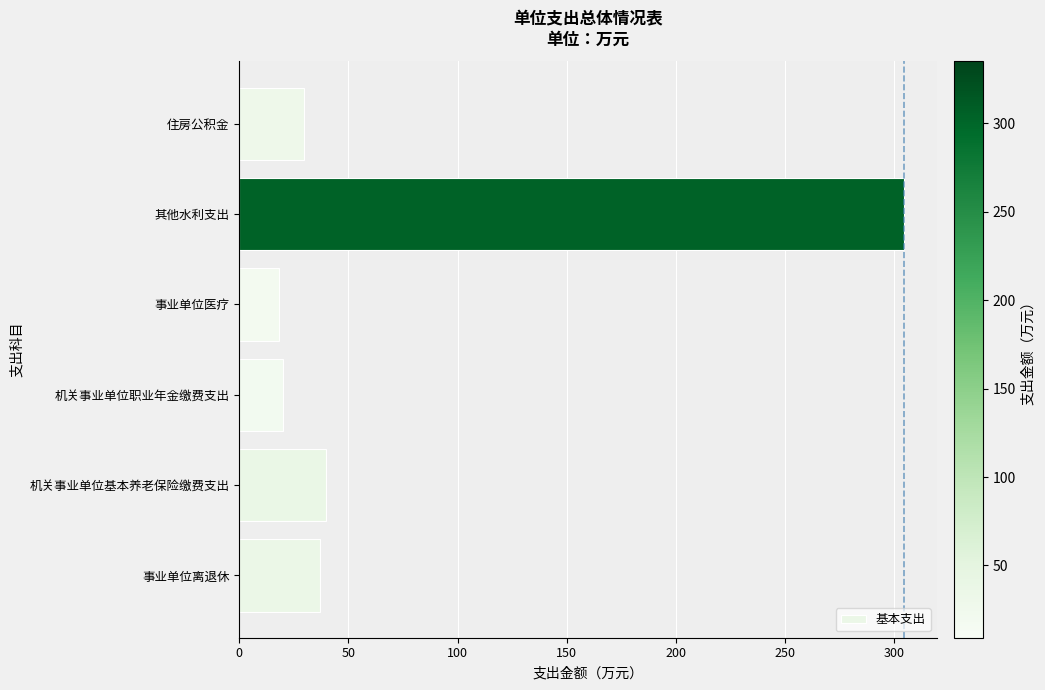

Which label corresponds to the largest value in the chart?

其他水利支出